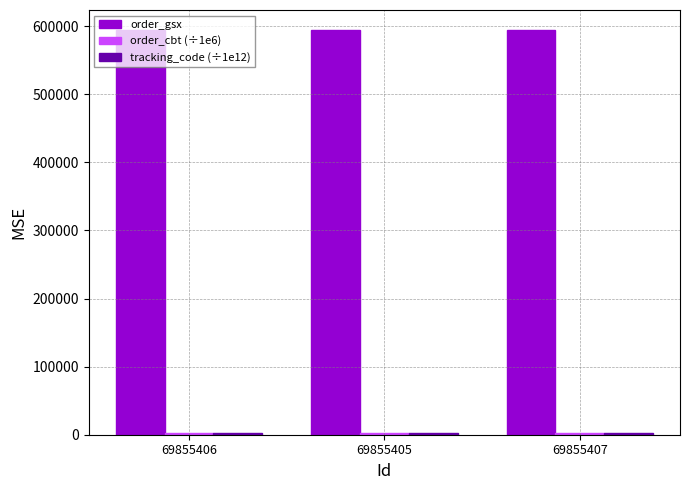

True or false: order_gsx has a value of 929374.2 at 69855405.

False